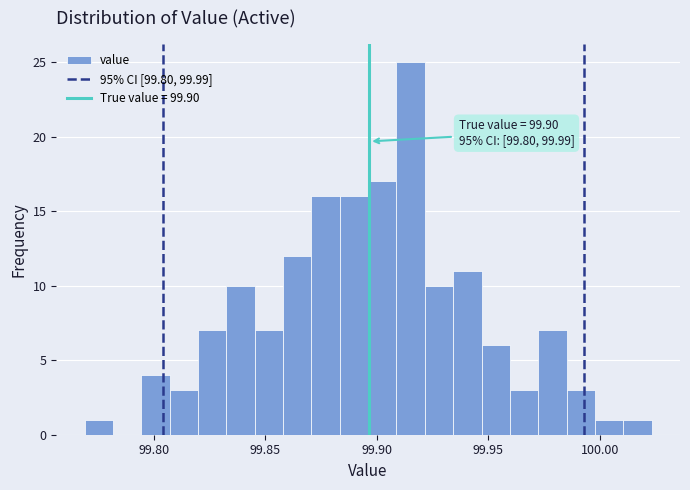

Around what value on the x-axis is the tallest bar? Give the approximate position of its centre, as read against the axis.

99.915